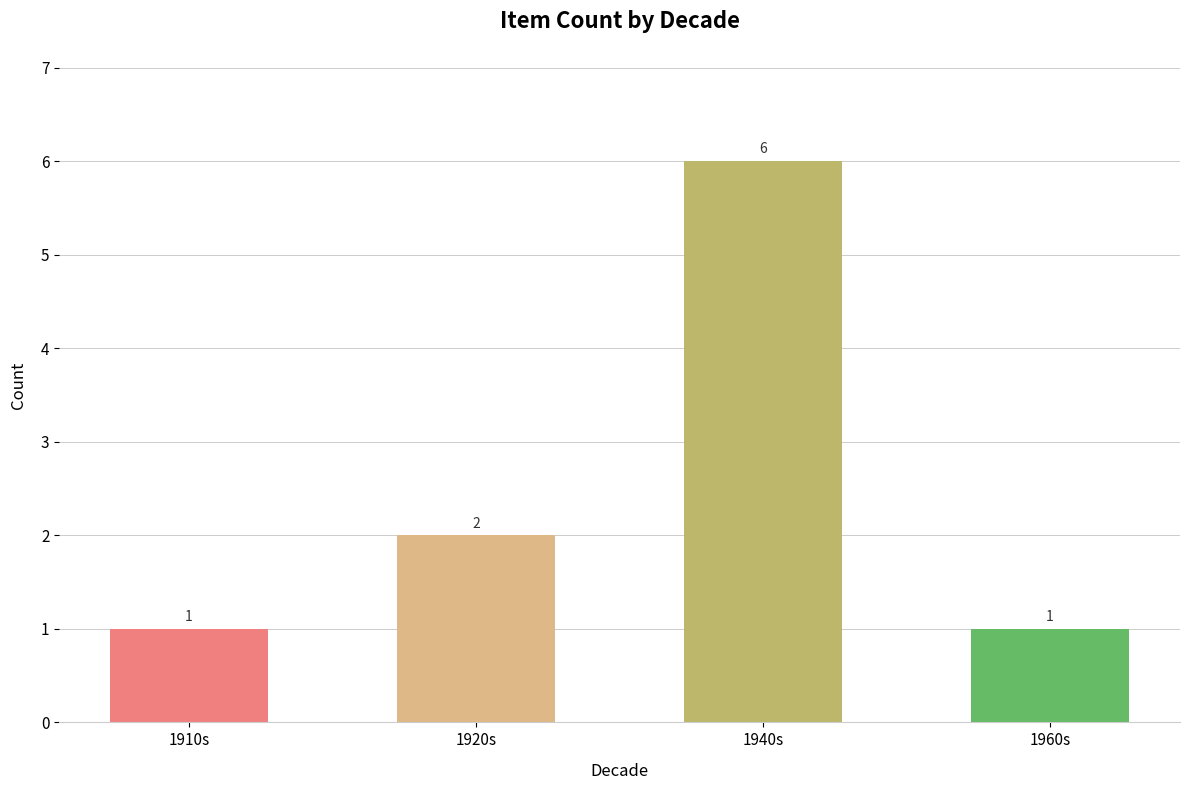

What is the change in value from 1910s to 1940s?

+5